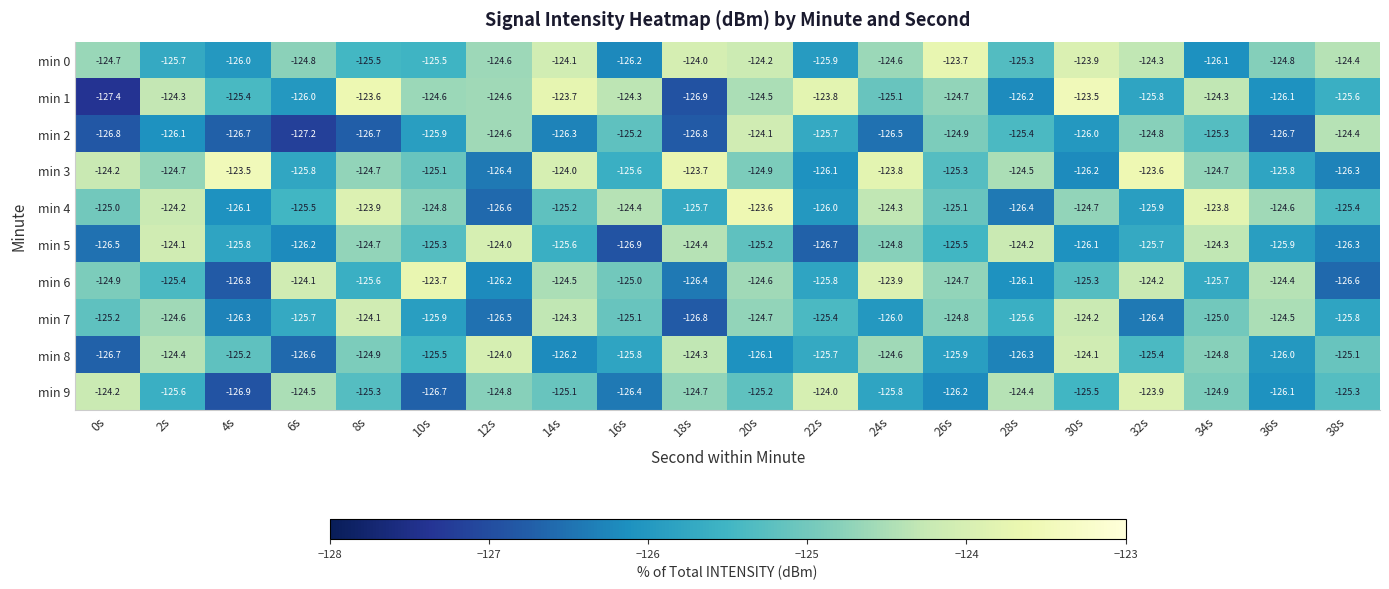

What is the maximum value shown in the chart?

-123.5